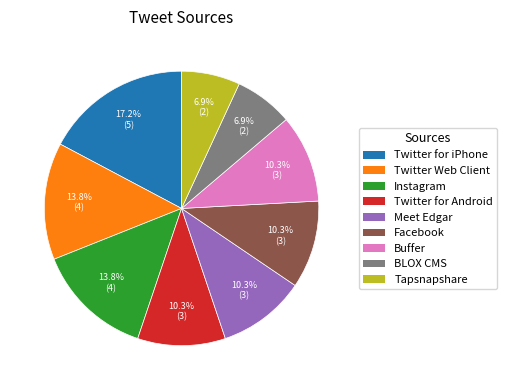

Is Twitter Web Client the majority of the pie?

No